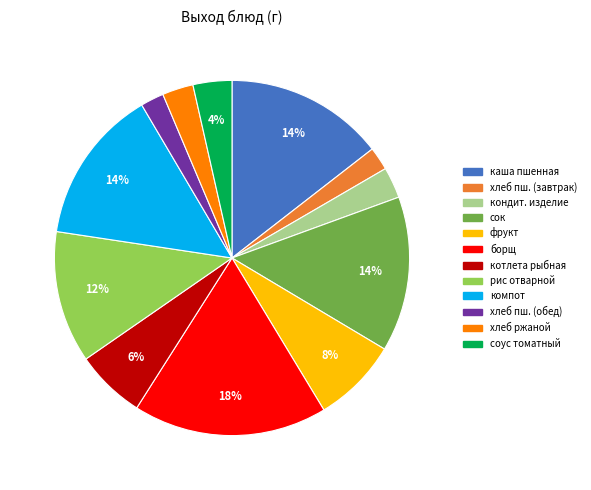

Combined, do компот and хлеб ржаной account for over 50%?

No